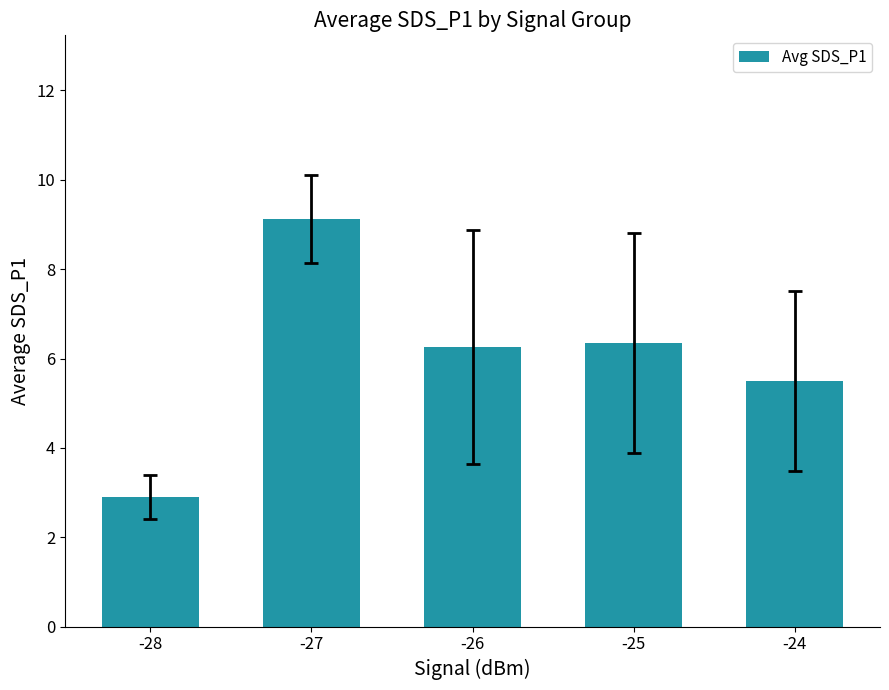

What is the approximate value at -24?

5.5